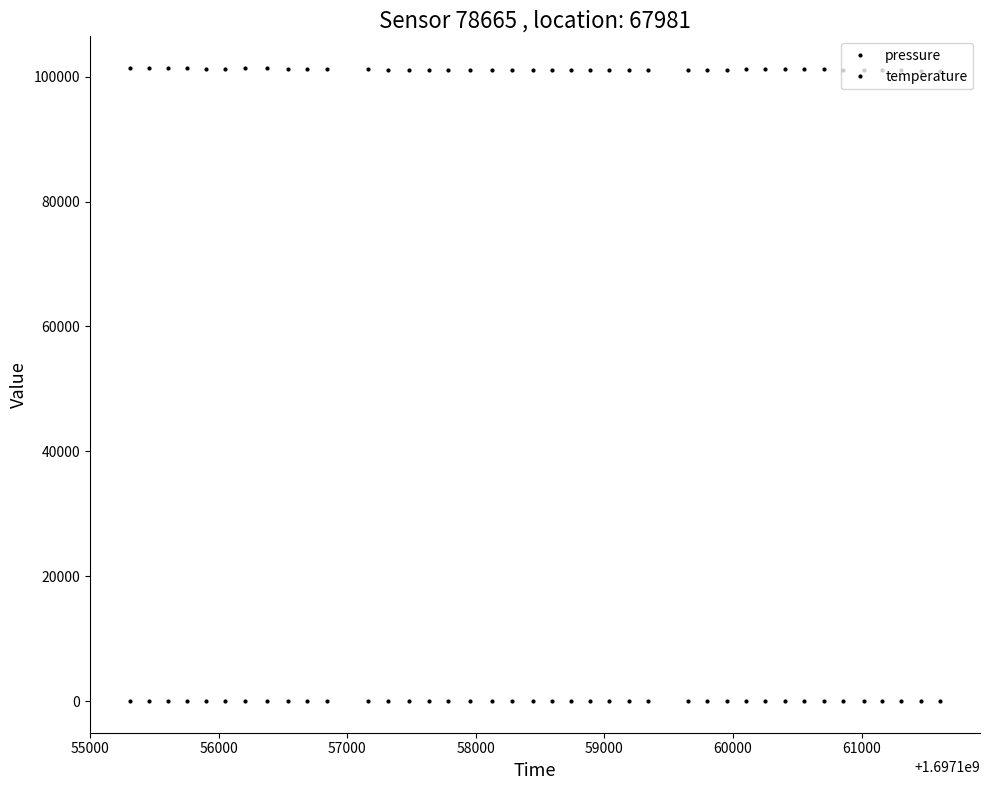

True or false: temperature and pressure intersect in this chart.

False